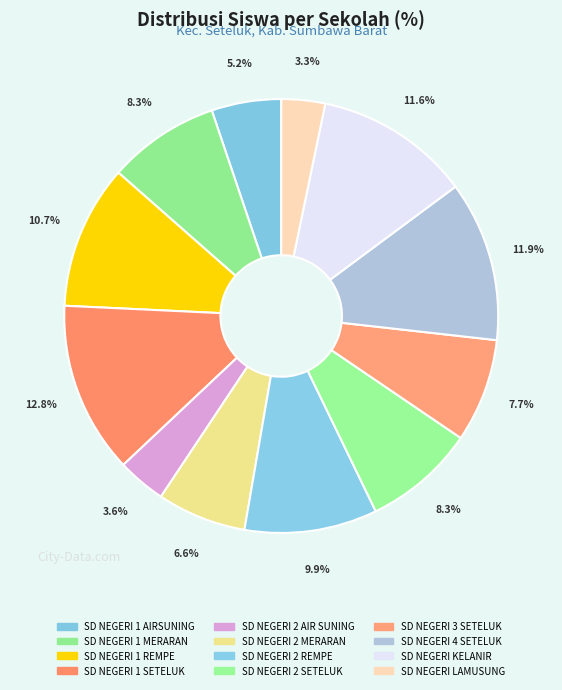

Combined, what portion of the pie is SD NEGERI 1 MERARAN and SD NEGERI 4 SETELUK?

20.3%